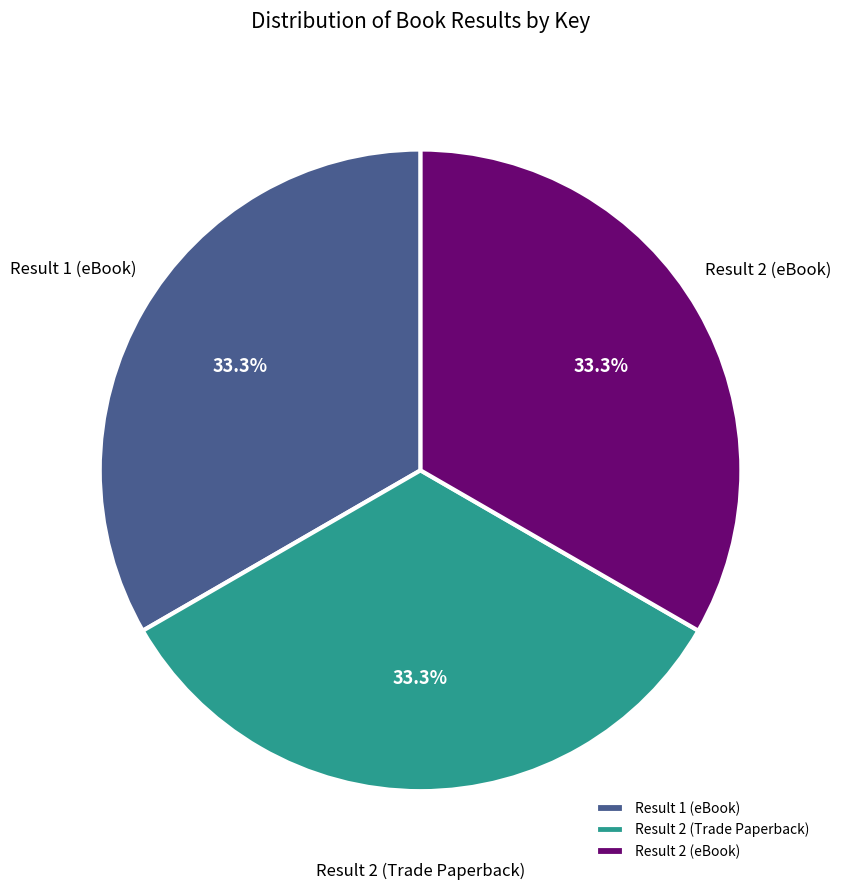

What is the ratio of the value at Result 2 (Trade Paperback) to the value at Result 1 (eBook)?

1.0